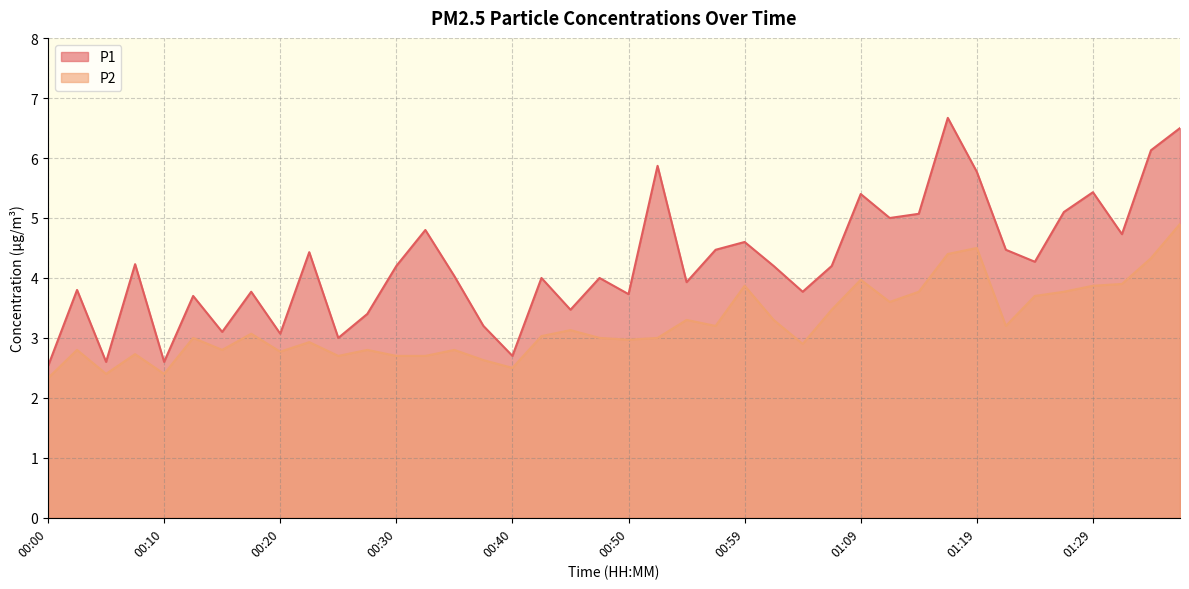

What is the difference between the maximum and minimum values in the P2 series?

2.6